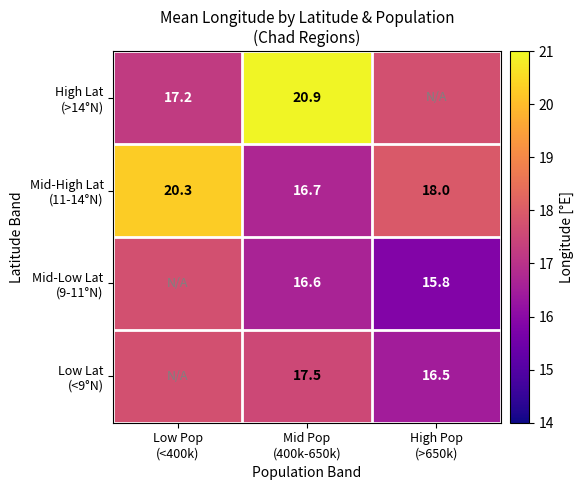

What is the smallest value displayed?

15.8